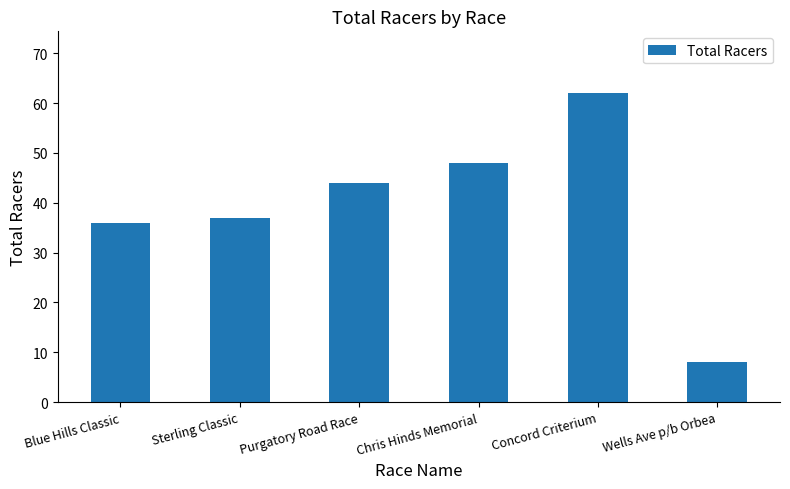

Rank the categories by value from highest to lowest.

Concord Criterium, Chris Hinds Memorial, Purgatory Road Race, Sterling Classic, Blue Hills Classic, Wells Ave p/b Orbea